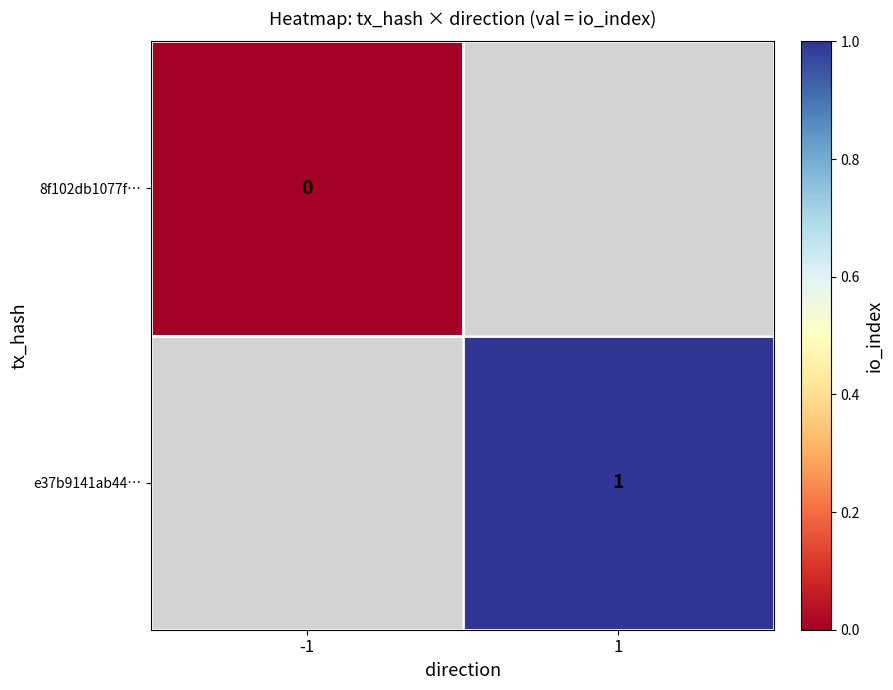

Which has a higher value, -1 or 1?

1